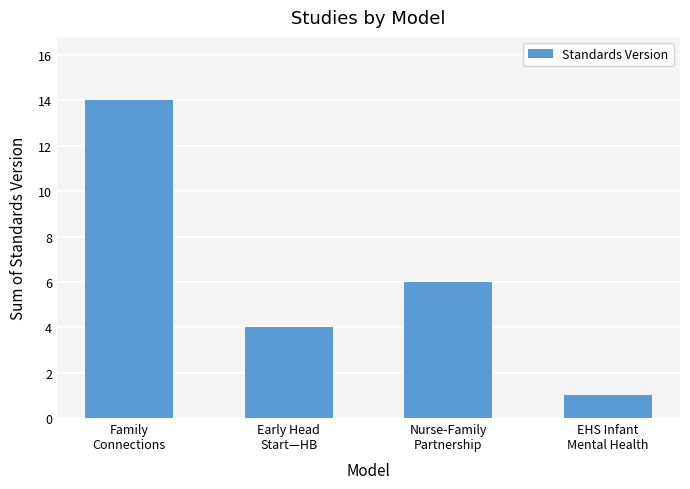

How many bars are there in total?

4